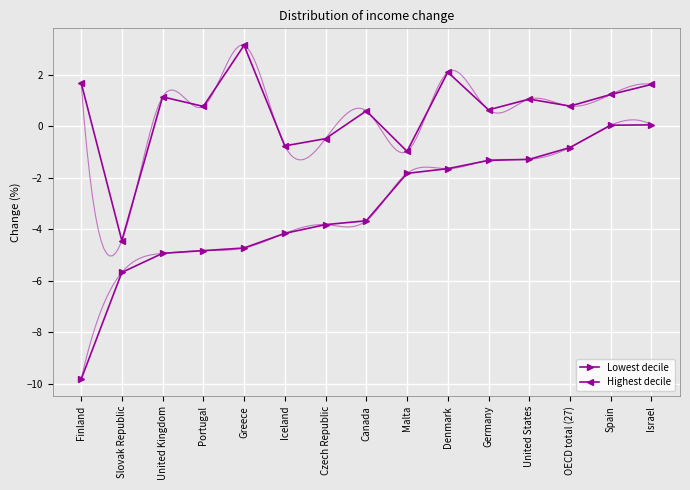

Where does the Highest decile series first go above 0?

Finland